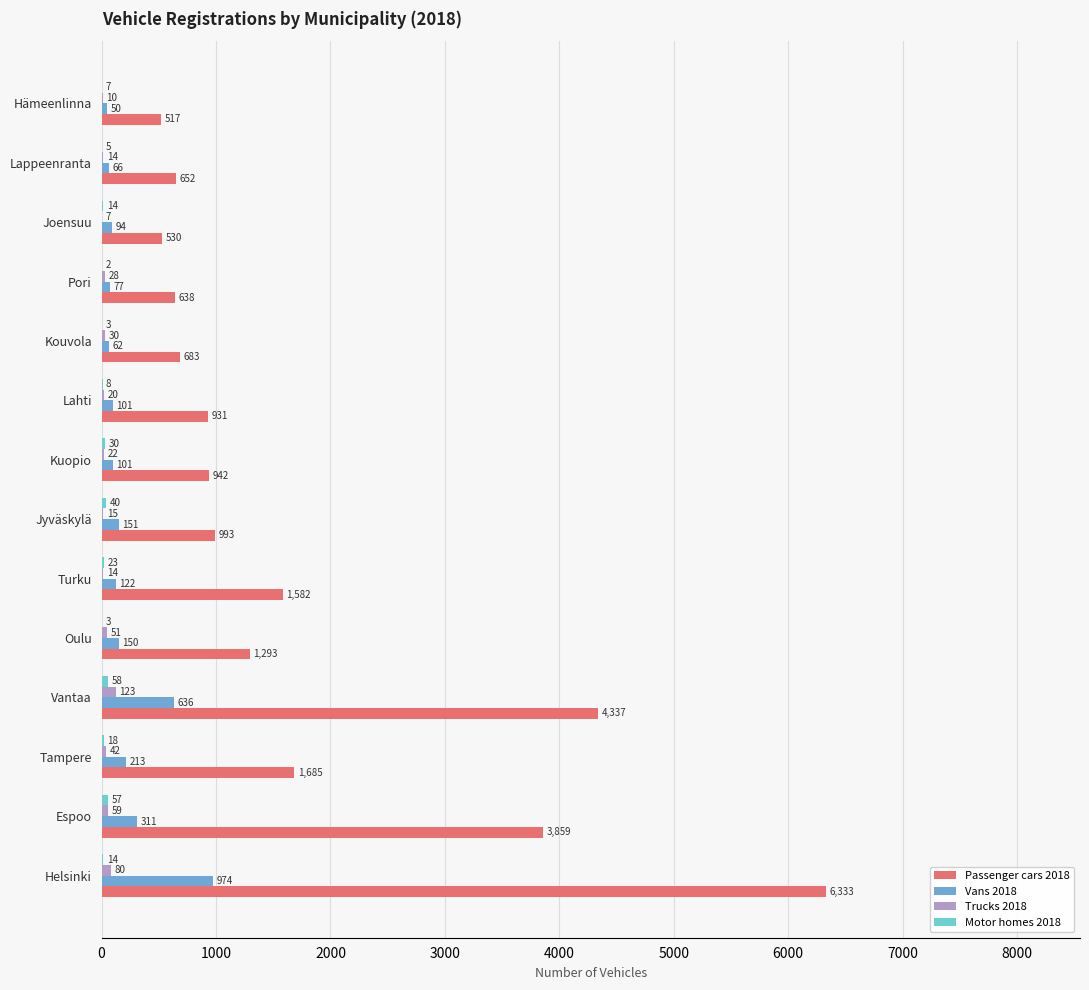

What is the difference between the maximum and minimum values in the Passenger cars 2018 series?

5816